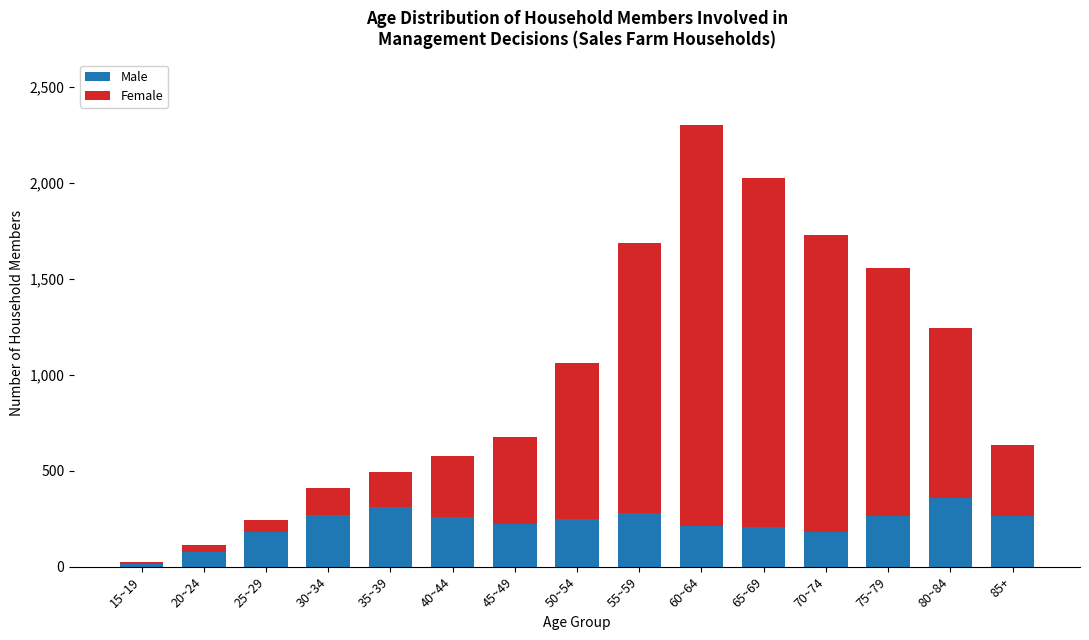

Which category has the lowest value in the Male series?

15~19